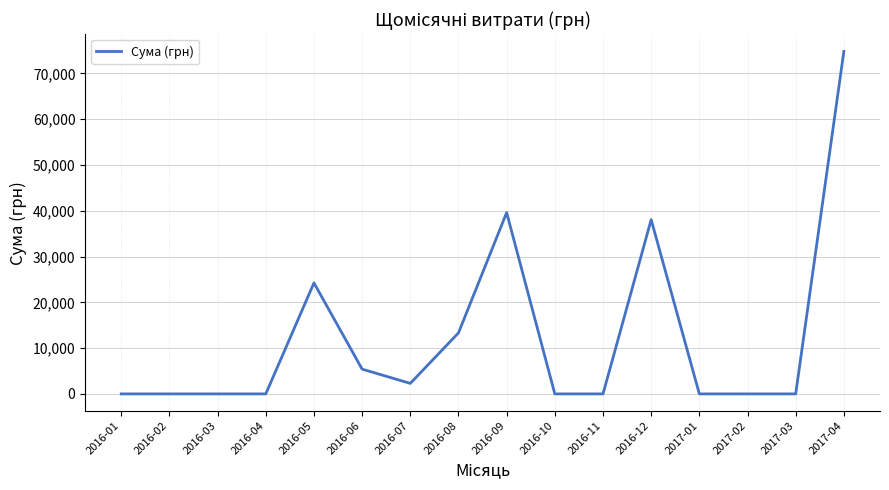

Reading left to right, transcribe all the data shown in this chart.

0.0	0.0	0.0	0.0	24241.4	5410.0	2298.8	13327.7	39590.3	0.0	0.0	38050.0	0.0	0.0	0.0	74813.2